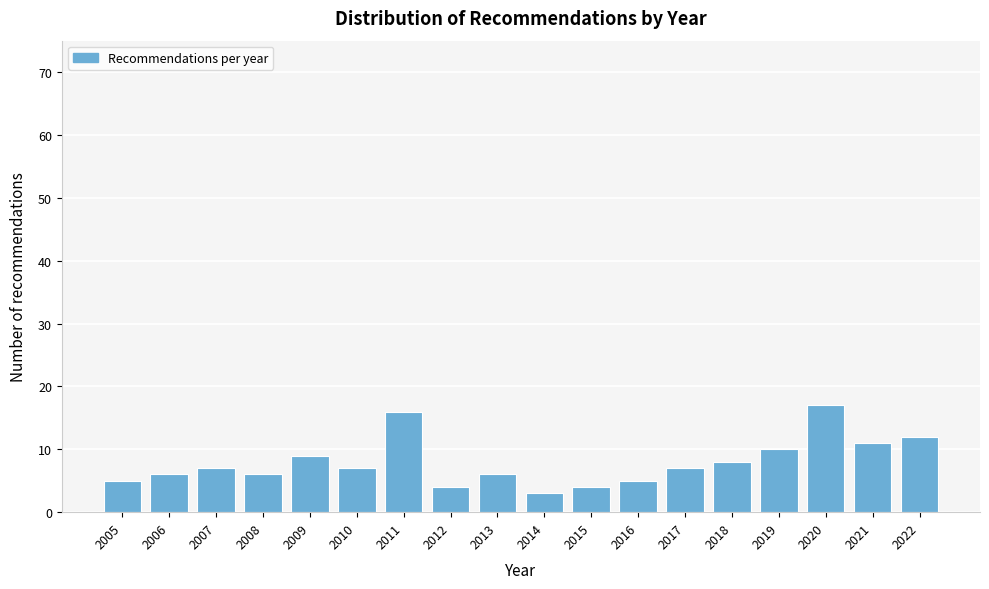

Reading left to right, list all the values displayed in this chart.

2005=5	2006=6	2007=7	2008=6	2009=9	2010=7	2011=16	2012=4	2013=6	2014=3	2015=4	2016=5	2017=7	2018=8	2019=10	2020=17	2021=11	2022=12